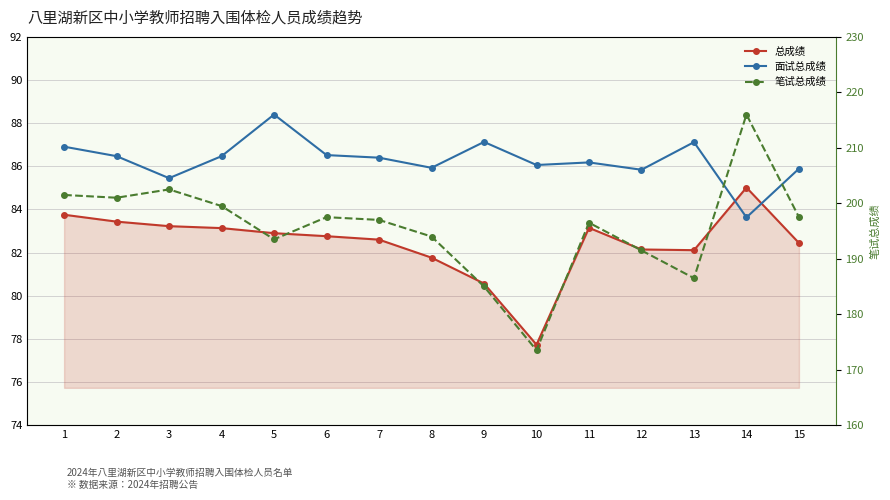

True or false: 笔试总成绩 and 面试总成绩 intersect in this chart.

False